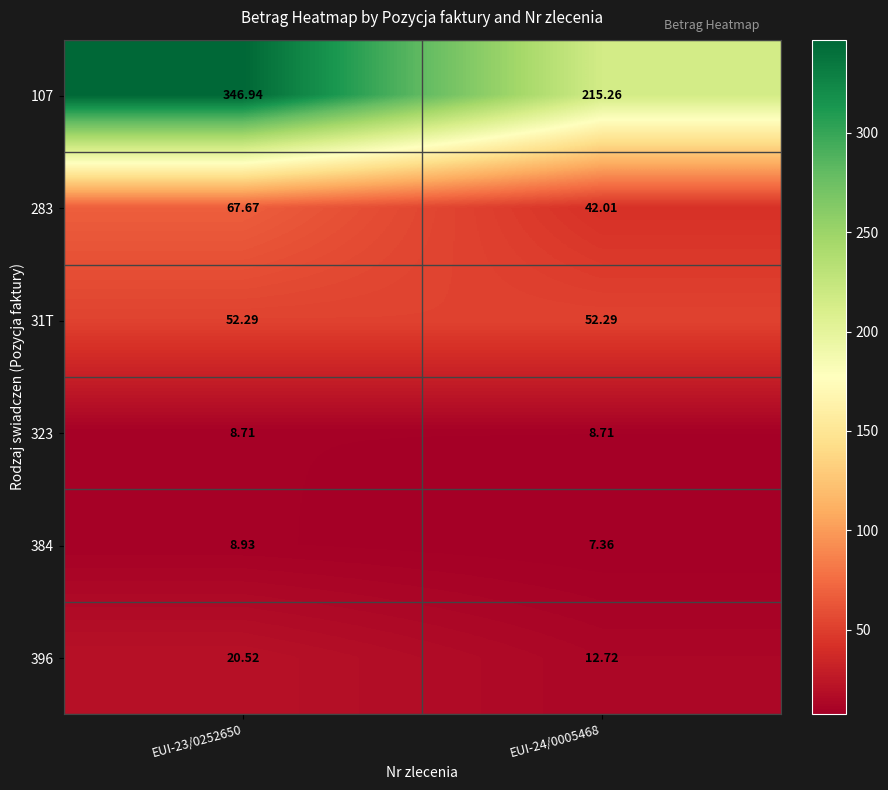

At EUI-24/0005468, list the series in order from largest to smallest.

107, 31T, 283, 396, 323, 384